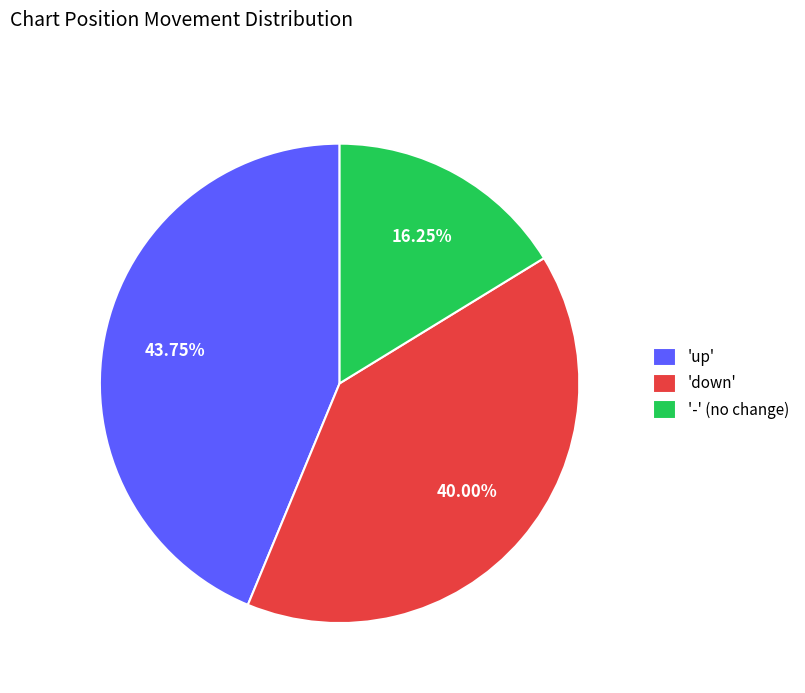

Which category has the smallest portion of the pie?

'-' (no change)